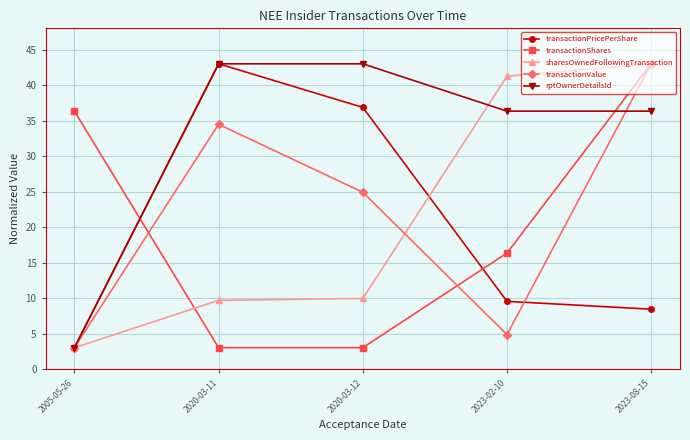

What is the minimum value for rptOwnerDetailsId?

3.0